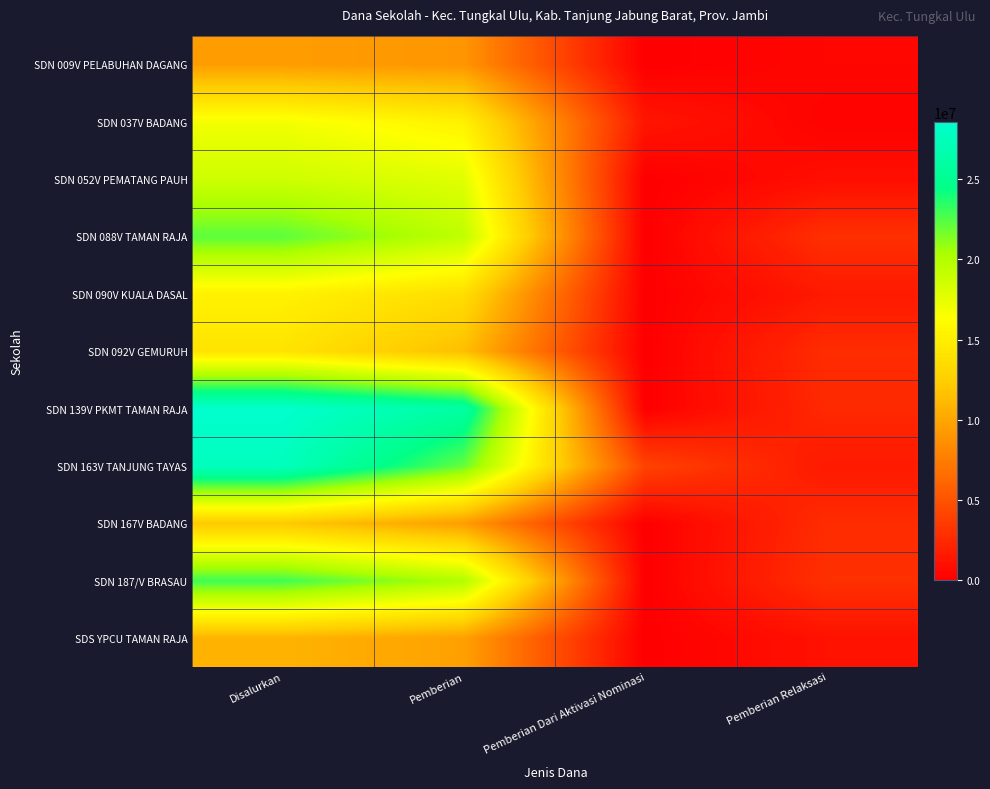

Which series has the largest total across all categories?

SDN 139V PKMT TAMAN RAJA